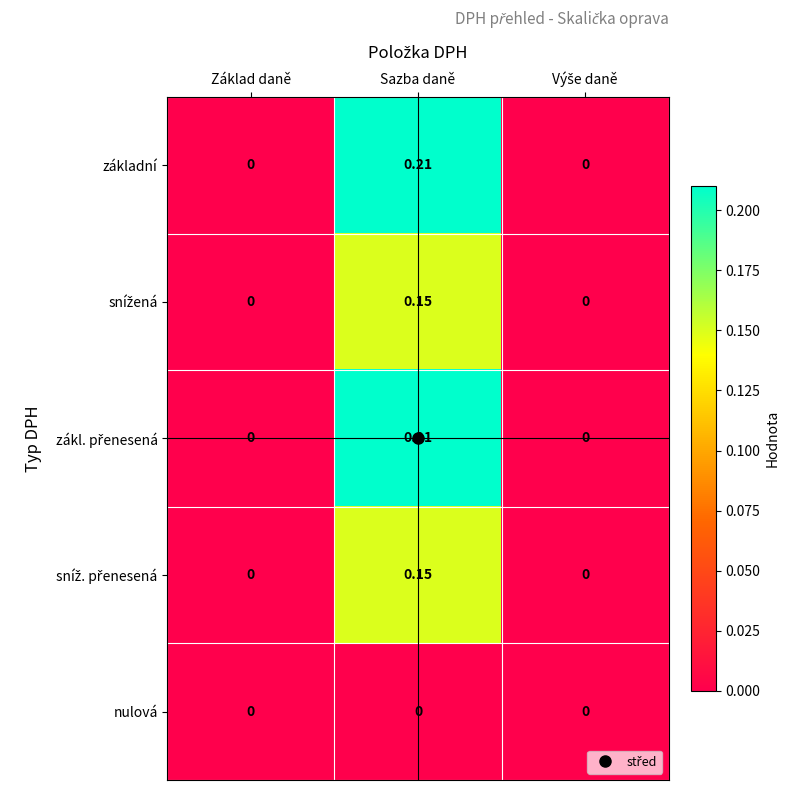

At which category is the sum across all series the highest?

Sazba daně